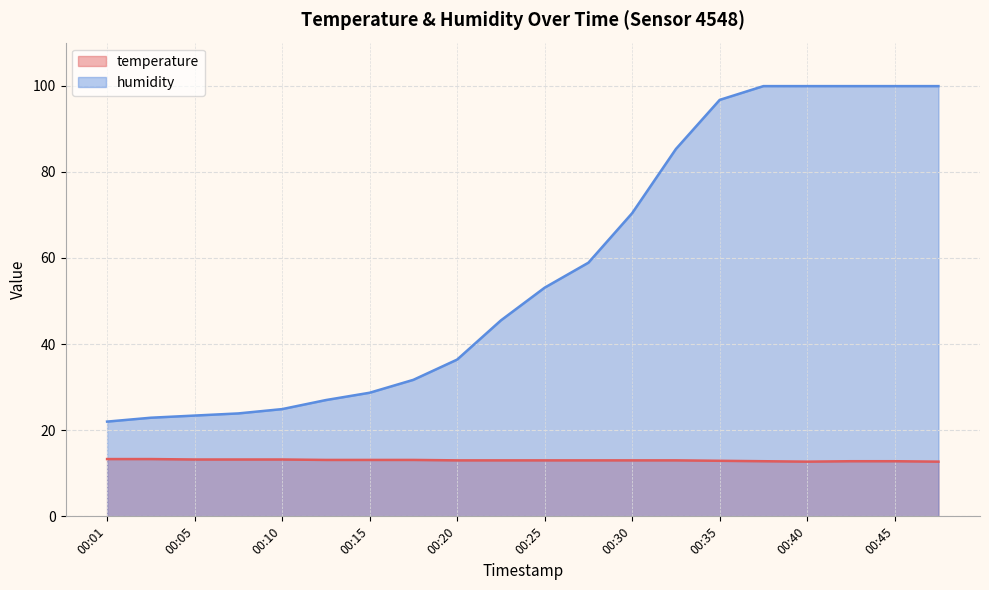

How many values in the humidity series exceed 53?

10